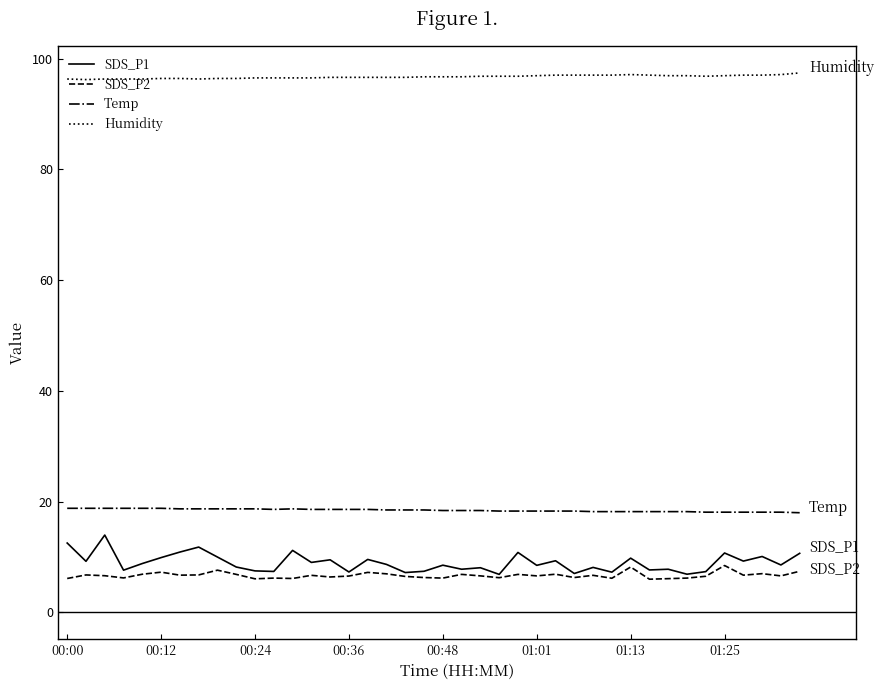

Which series has the largest range (max minus min)?

SDS_P1